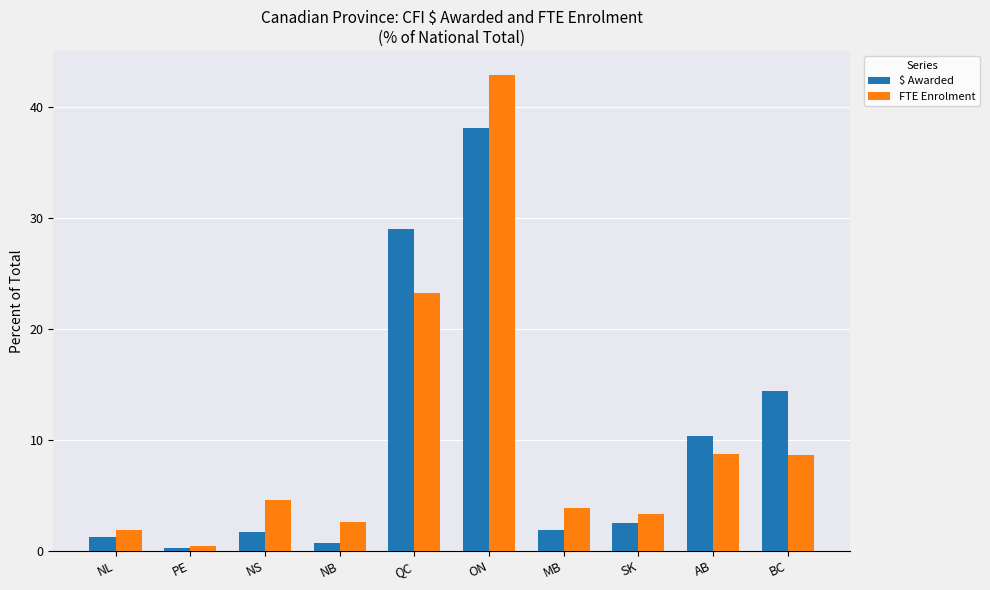

What is the label of the 2nd bar from the left?

PE